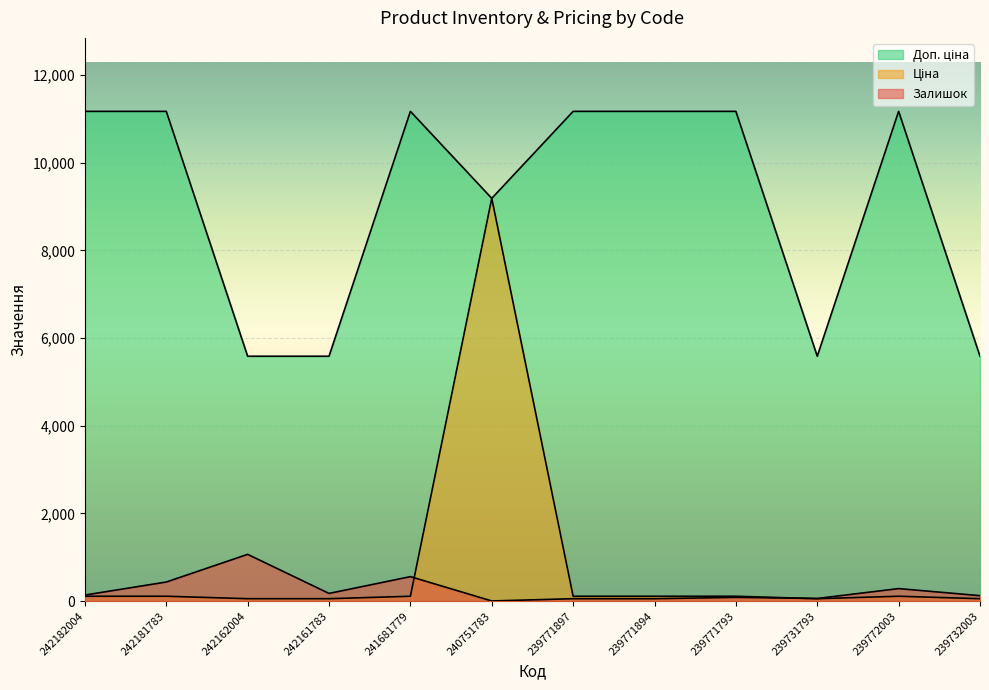

The Доп. ціна series shows 12963.5 at 240751783. True or false?

False